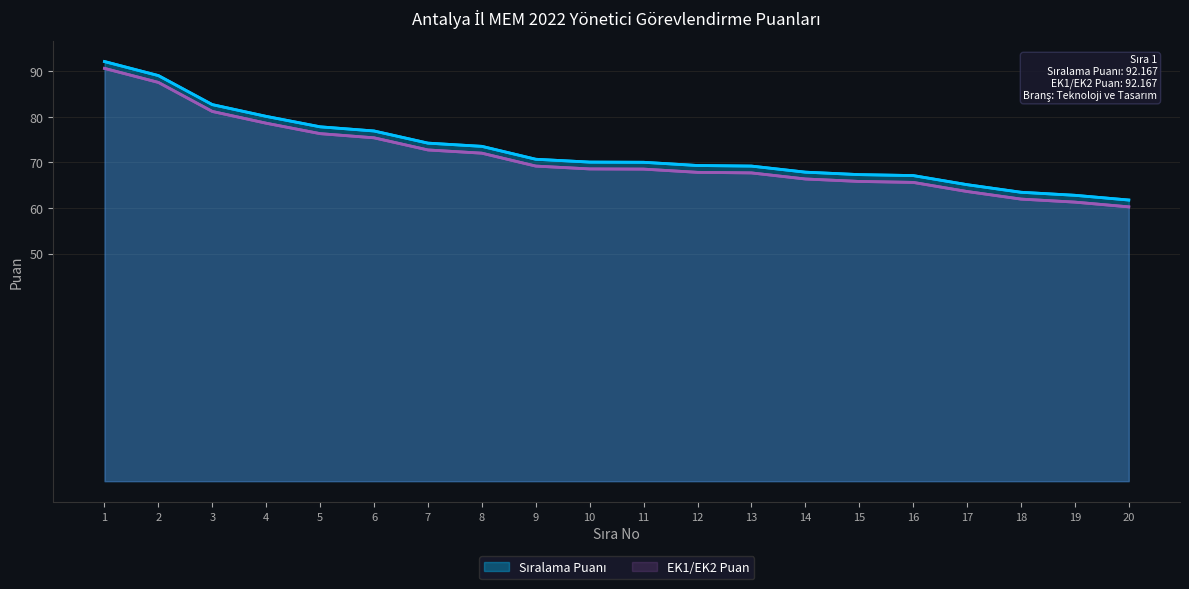

List the series in order of their peak value, lowest first.

EK1/EK2 Puan, Sıralama Puanı